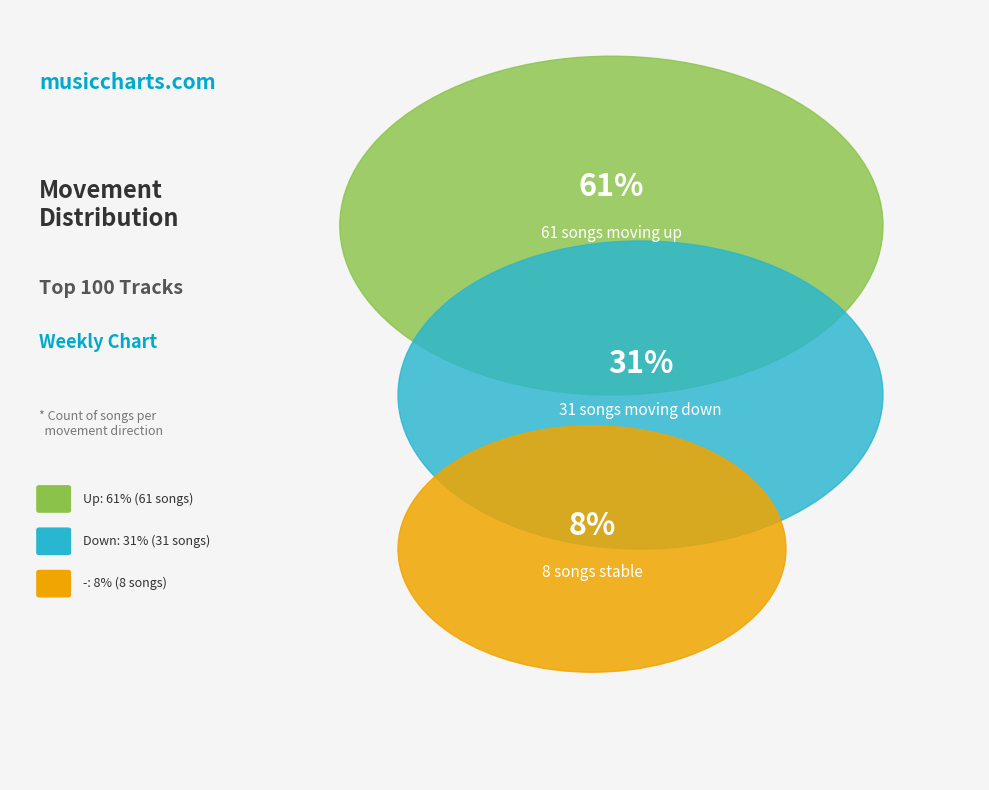

Does up represent more than half of the total?

Yes